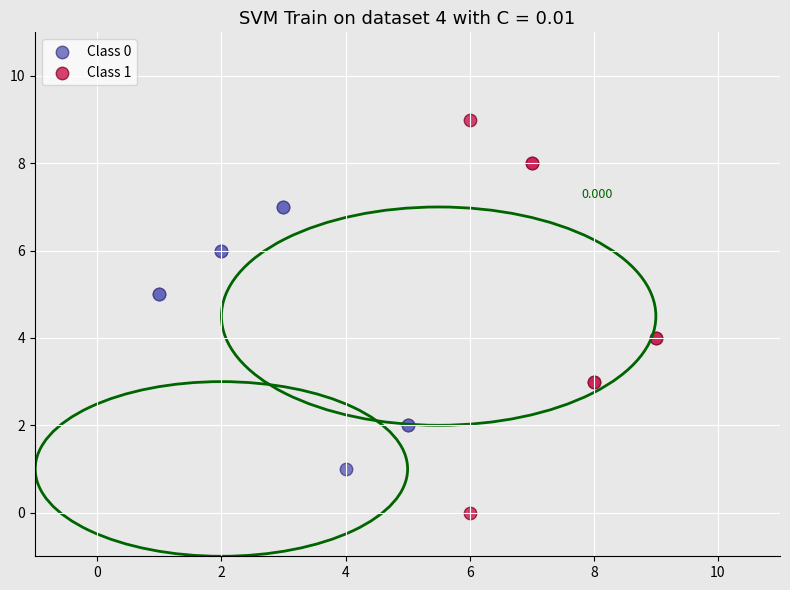

What are all the series names shown in the legend?

Class 0, Class 1